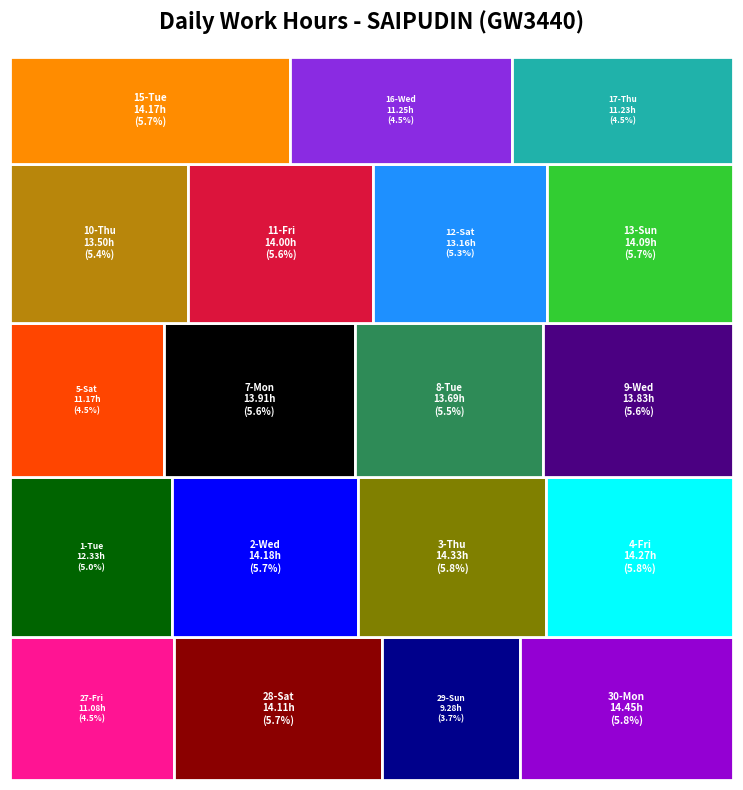

What is the difference between the values at 13-Sun and 12-Sat?

0.9